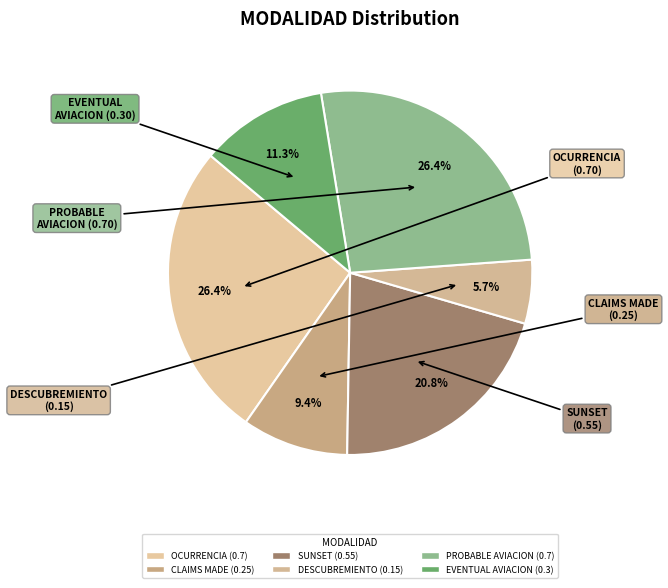

To the nearest percent, what is the average slice percentage?

17%